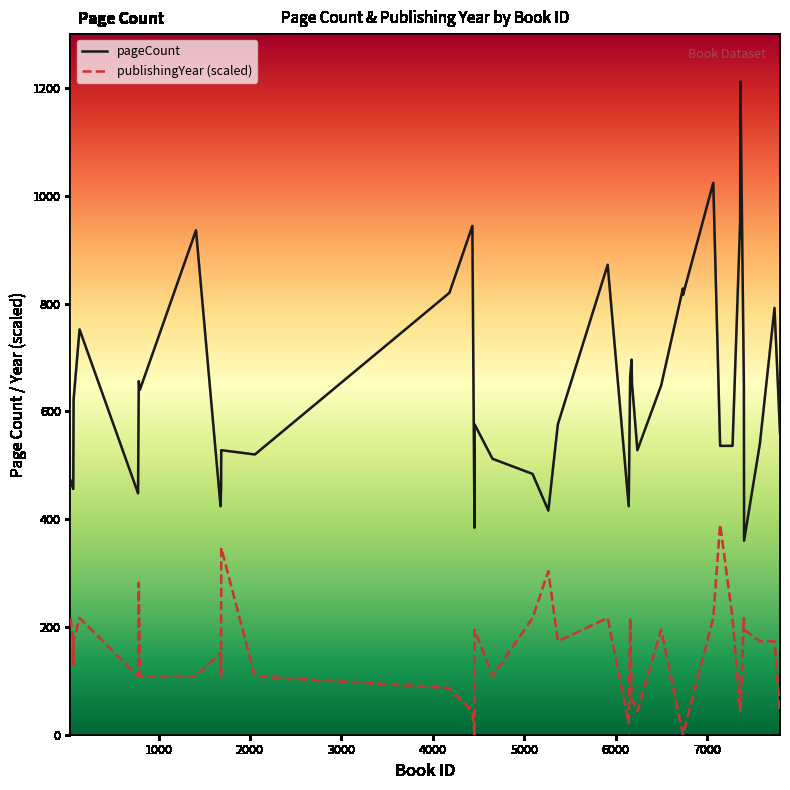

True or false: publishingYear (scaled) and pageCount intersect in this chart.

False